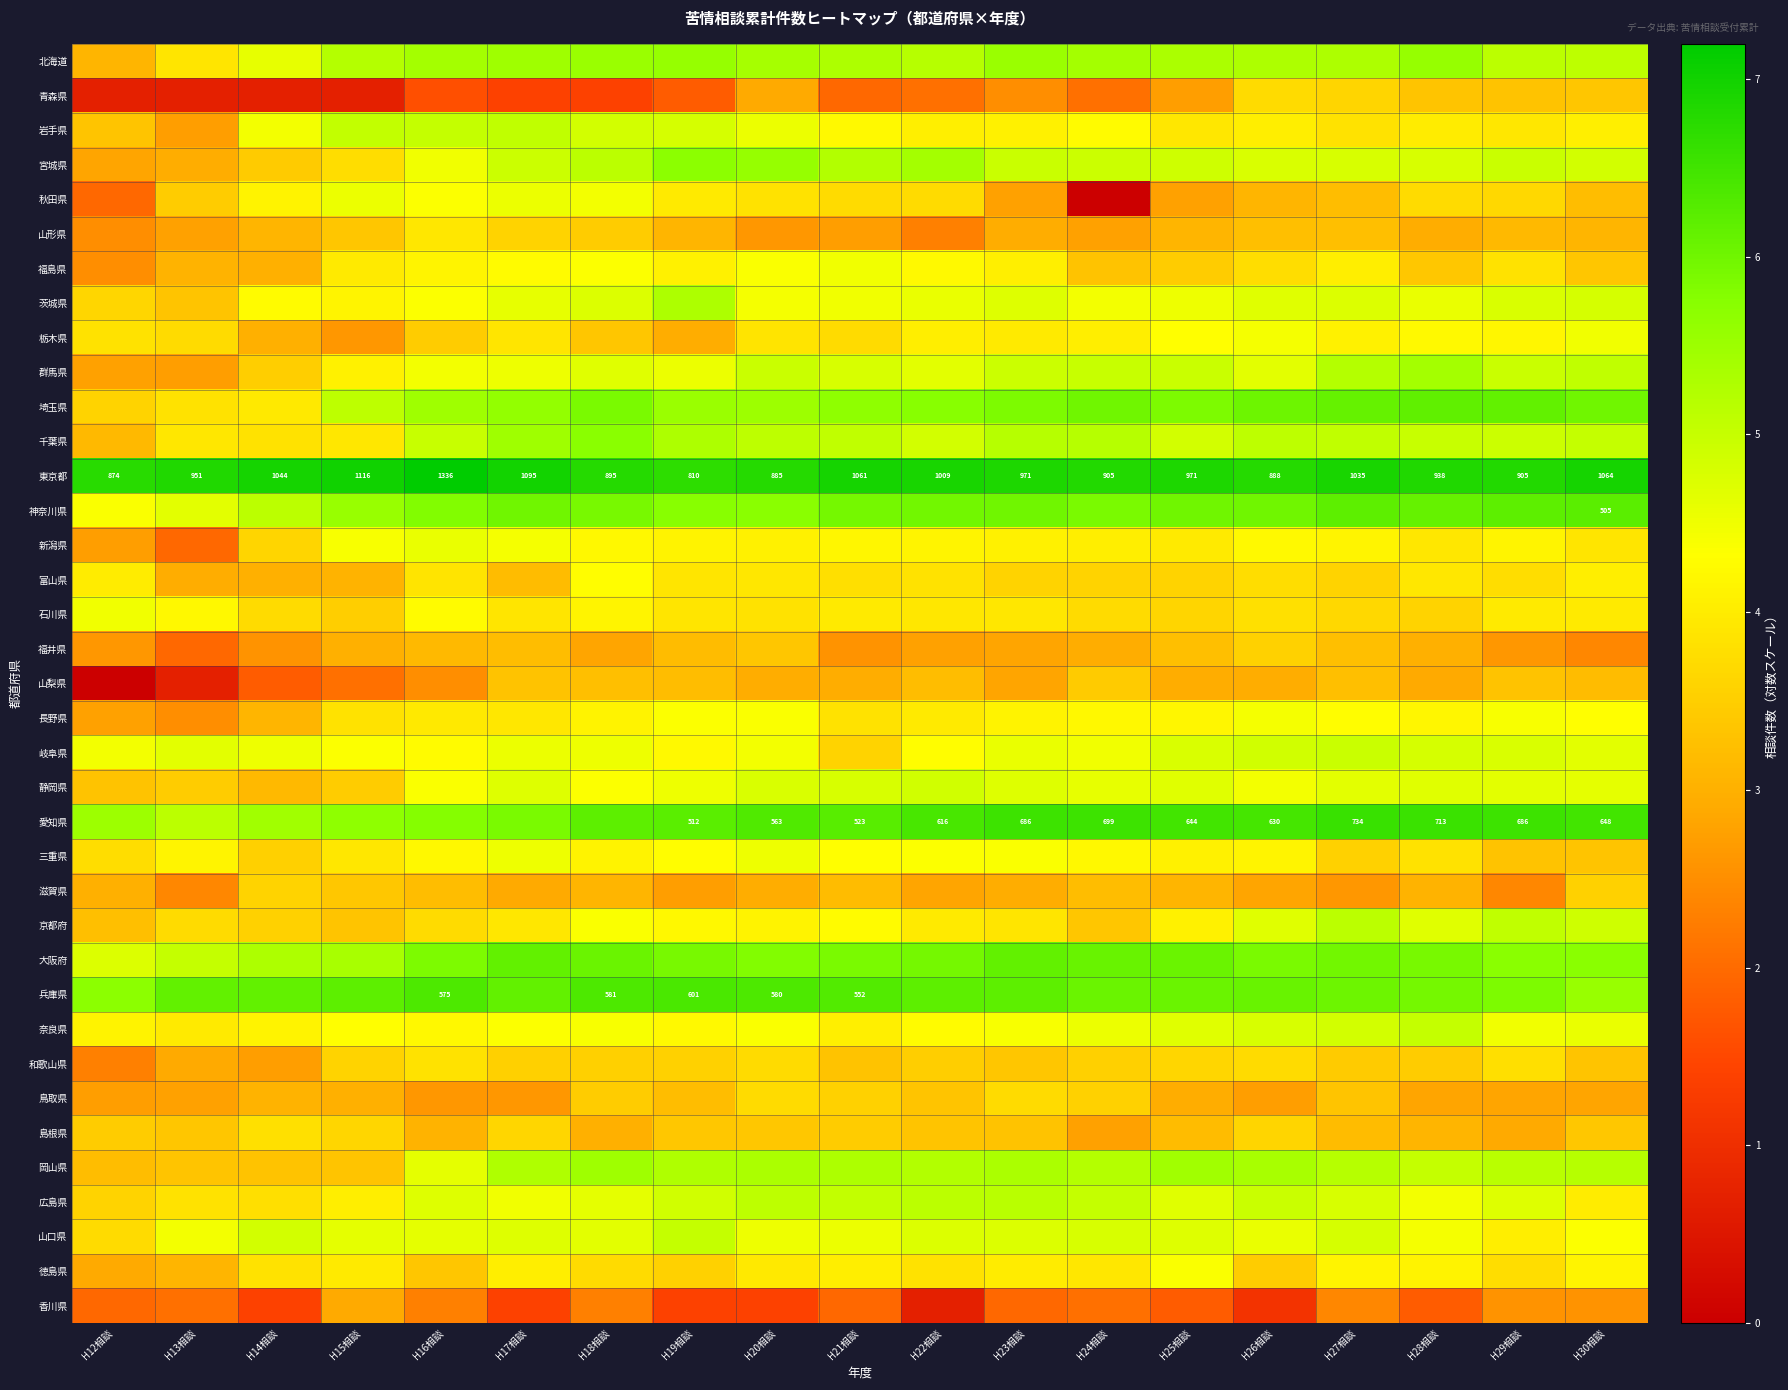

How many series are shown in this chart?

37